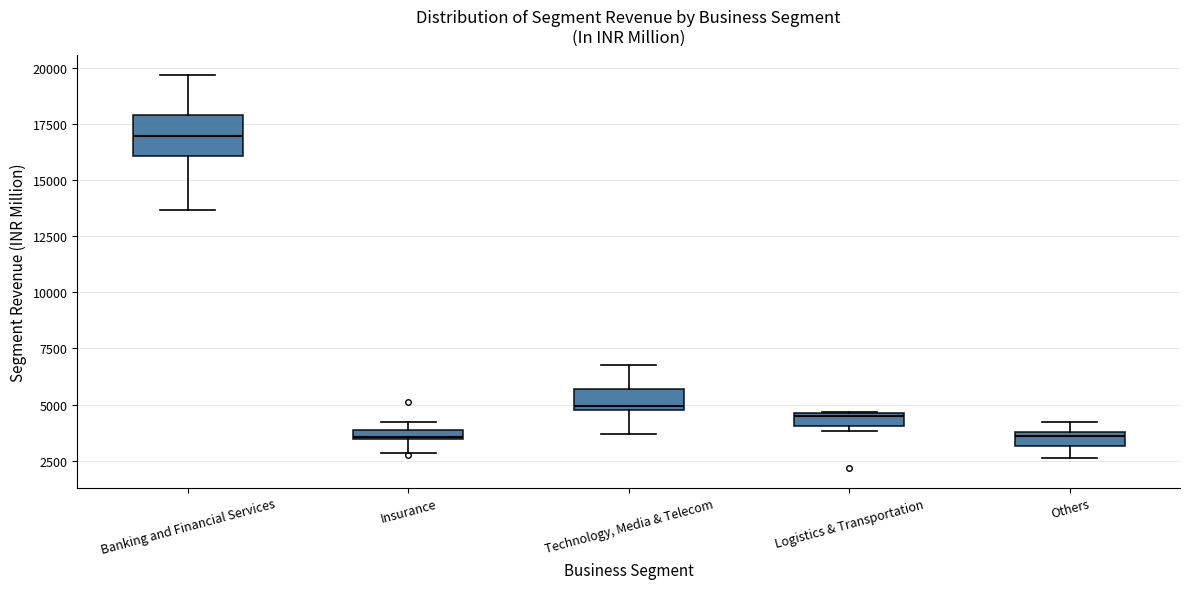

Which box is the tallest, from its lower edge to its upper edge?

Banking and Financial Services